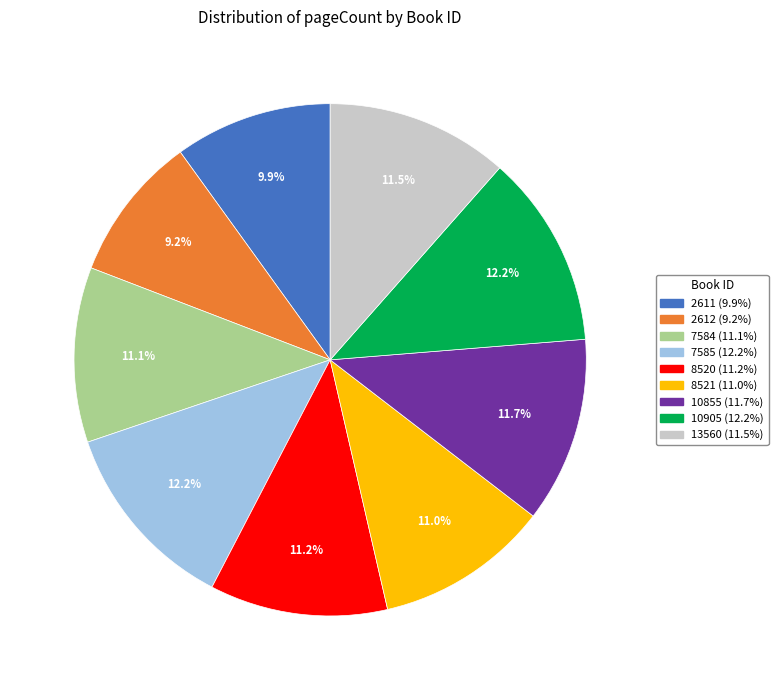

What is the ratio of the value at 13560 to the value at 10905?

0.9